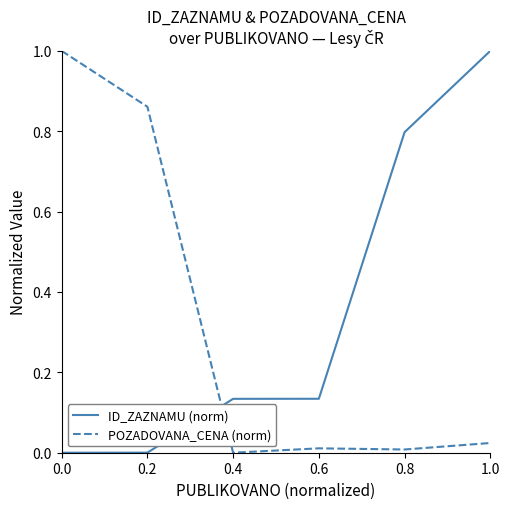

At which category is the sum across all series the highest?

1.0